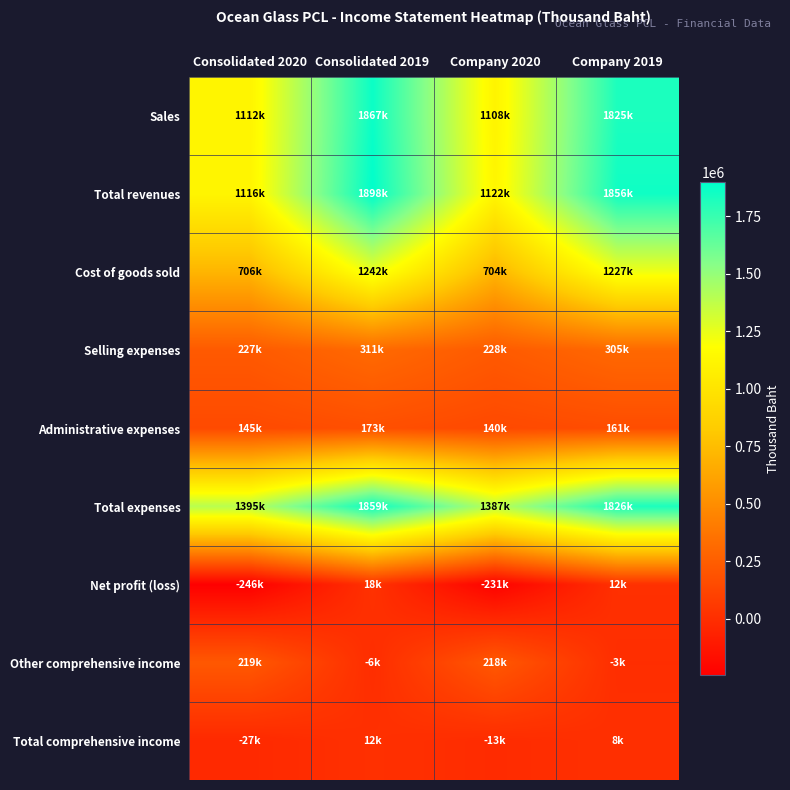

What is the greatest value displayed?

1898434